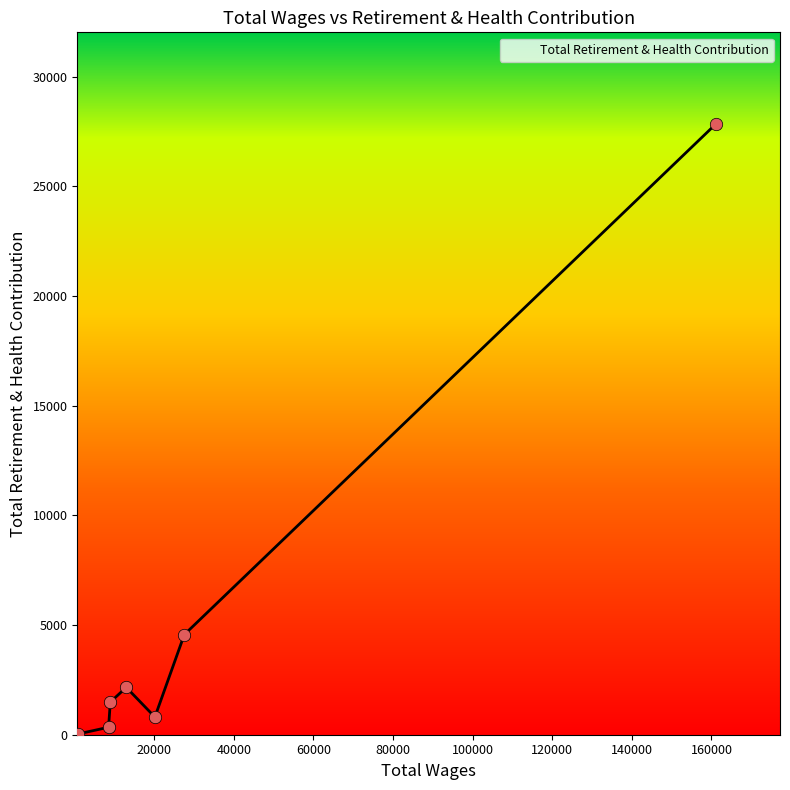

True or false: the data has more than 0 interior local peaks.

True